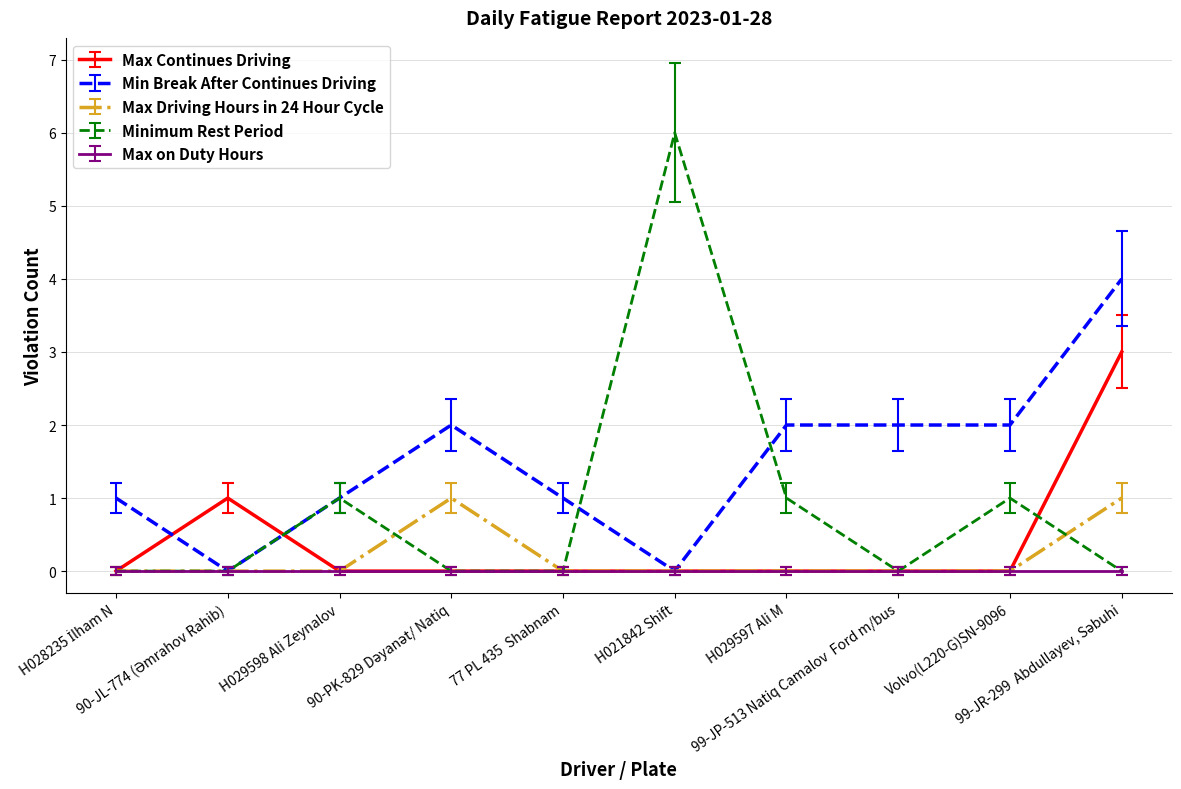

Rank the series by their maximum value, from highest to lowest.

Minimum Rest Period, Min Break After Continues Driving, Max Continues Driving, Max Driving Hours in 24 Hour Cycle, Max on Duty Hours